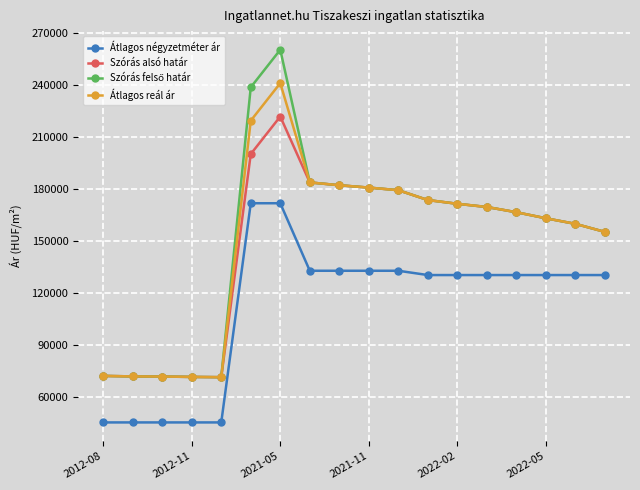

What is the value of the Átlagos négyzetméter ár point at the 12th from the left?

130326